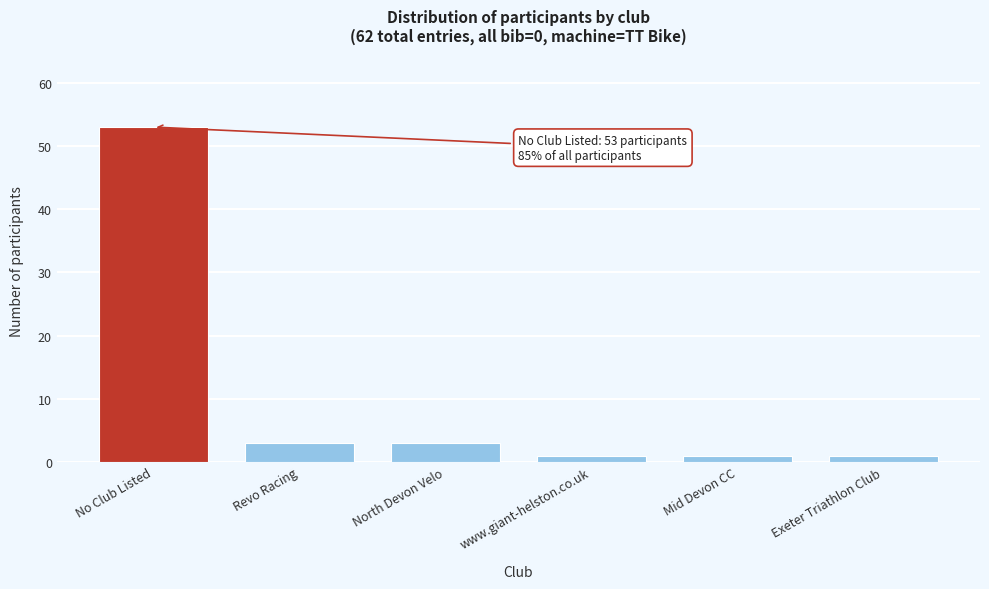

Reading left to right, transcribe all the data shown in this chart.

53	3	3	1	1	1